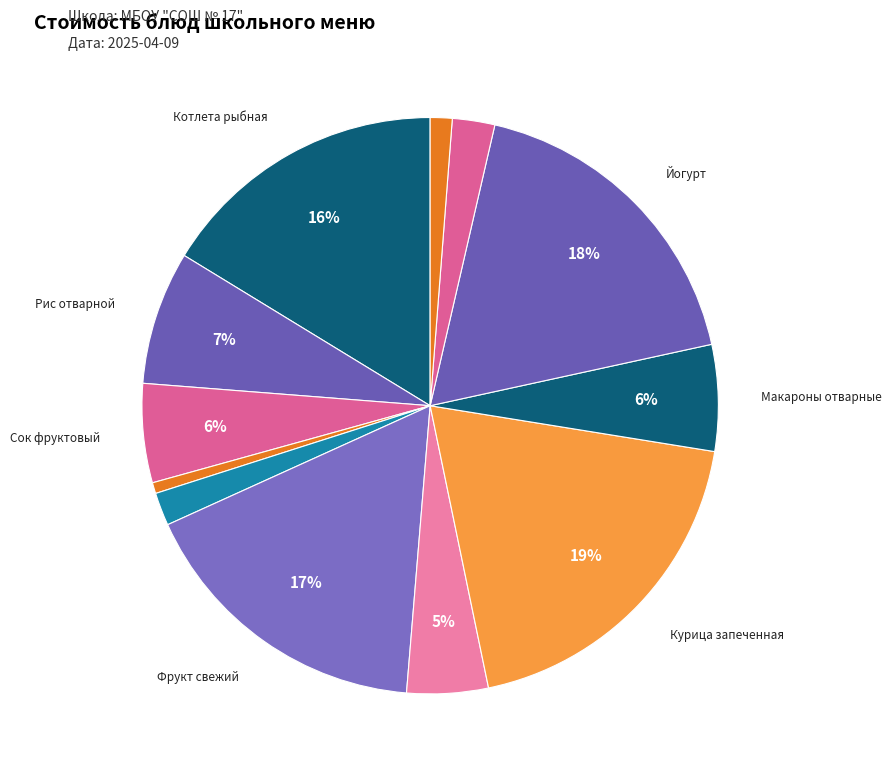

Rank the categories by value from lowest to highest.

Хлеб ржаной (завтрак), Хлеб ржаной (обед), Батон пшеничный, Компот из сухофруктов, Борщ из свеж капусты, Сок фруктовый, Макароны отварные, Рис отварной, Котлета рыбная, Фрукт свежий, Йогурт, Курица запеченная